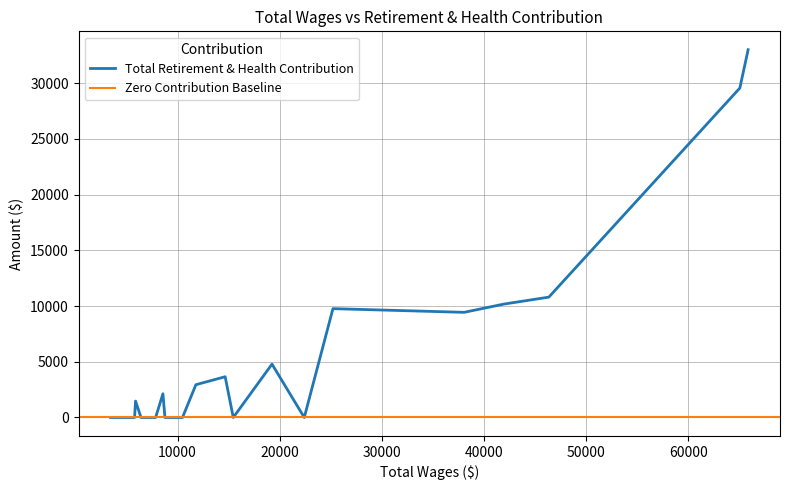

True or false: Total Retirement & Health Contribution and Total Wages cross at least once.

False